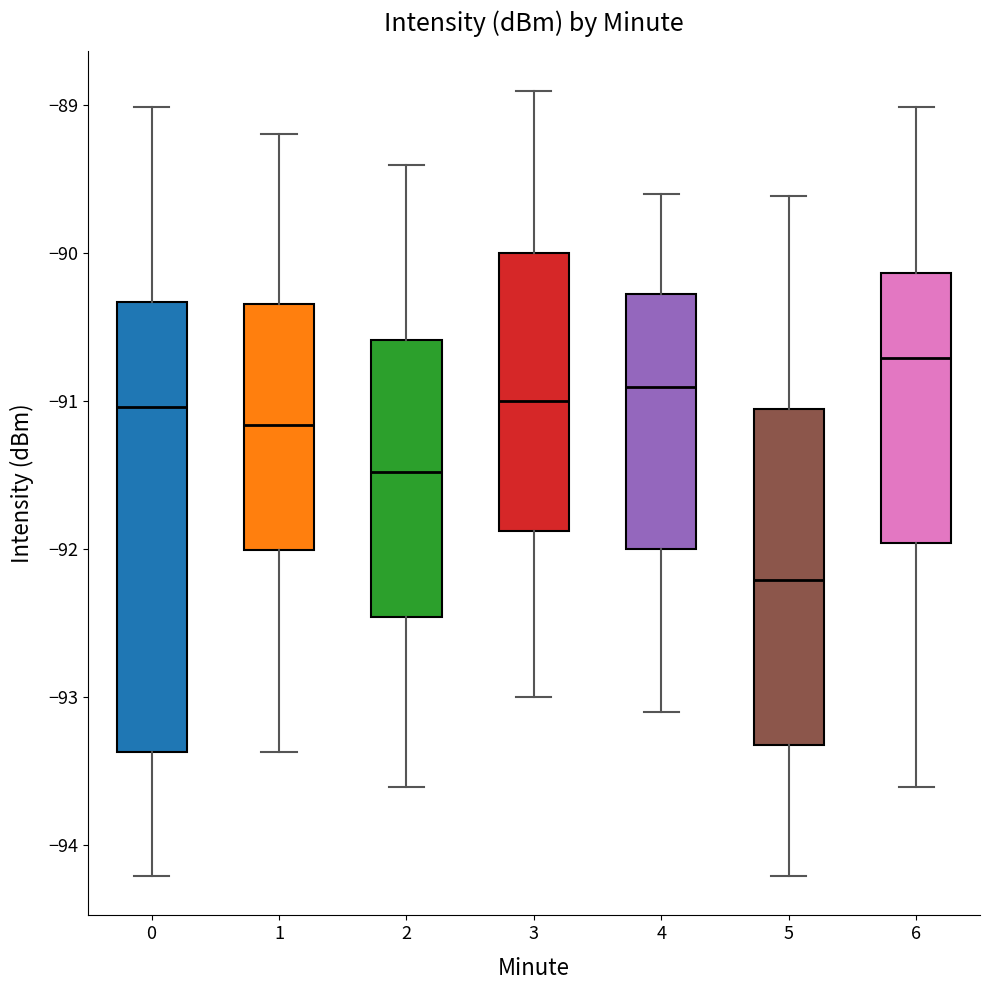

Reading left to right, transcribe this box plot: for each box, give where its median line is, the range the box spans, and where its two whiskers end, as read against the y-axis. The values are not printed on the chart, so give them approximately, as read against the axis.

0: median -91.0, box -93.4 to -90.3, whiskers -94.2 to -89.0
1: median -91.2, box -92.0 to -90.3, whiskers -93.4 to -89.2
2: median -91.5, box -92.5 to -90.6, whiskers -93.6 to -89.4
3: median -91.0, box -91.9 to -90.0, whiskers -93.0 to -88.9
4: median -90.9, box -92.0 to -90.3, whiskers -93.1 to -89.6
5: median -92.2, box -93.3 to -91.1, whiskers -94.2 to -89.6
6: median -90.7, box -92.0 to -90.1, whiskers -93.6 to -89.0